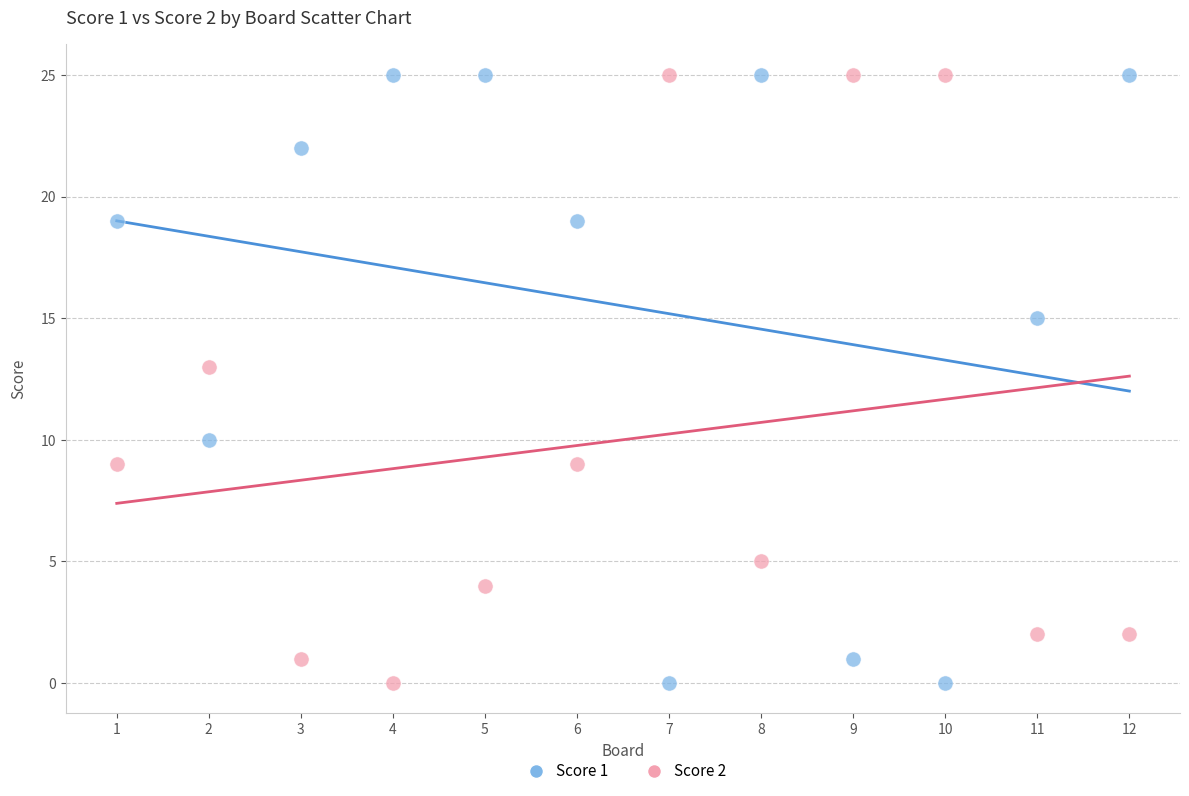

What is the X range (max minus min) for the scatter plot?

11